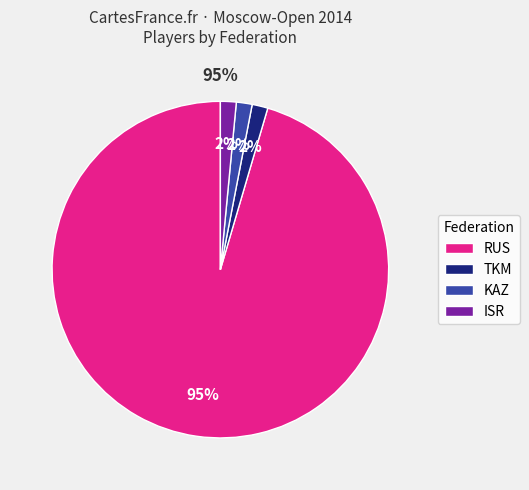

Which has a higher value, ISR or TKM?

ISR